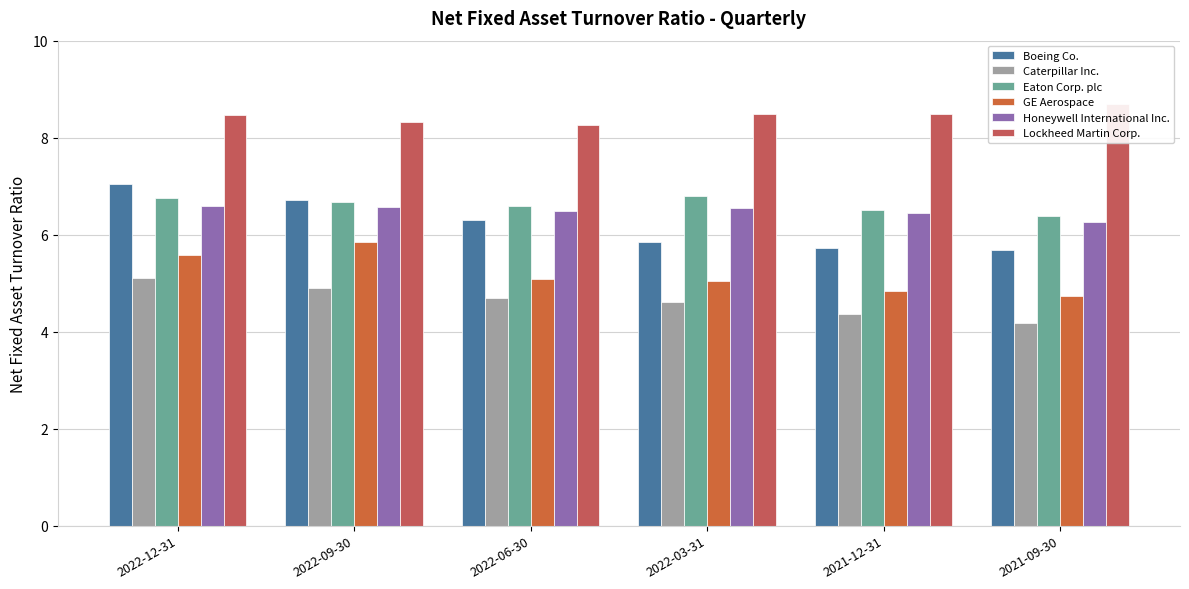

What is the total value across all series at 2022-06-30?

37.4